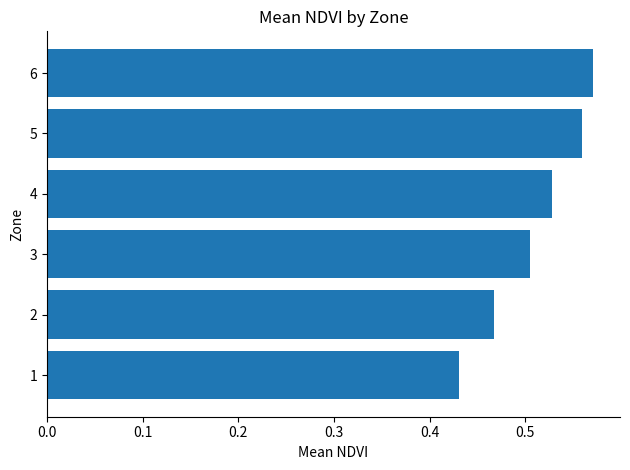

What is the sum of all values?

3.1